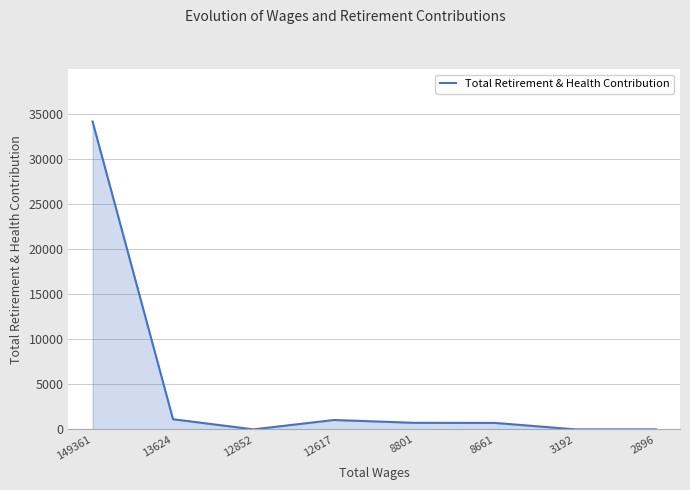

What is the sum of all values?

37779